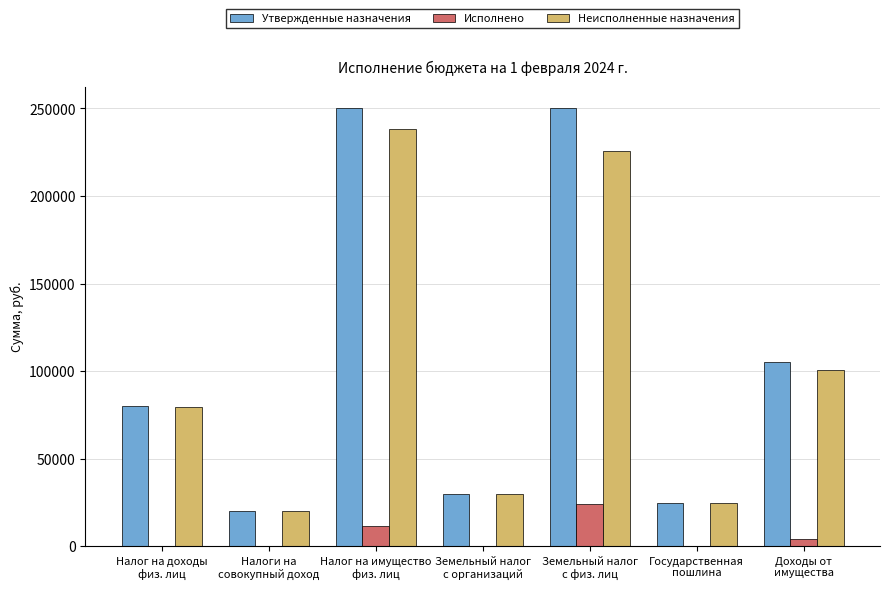

Is the value of Исполнено at Доходы от
имущества greater than the value of Неисполненные назначения at Государственная
пошлина?

No